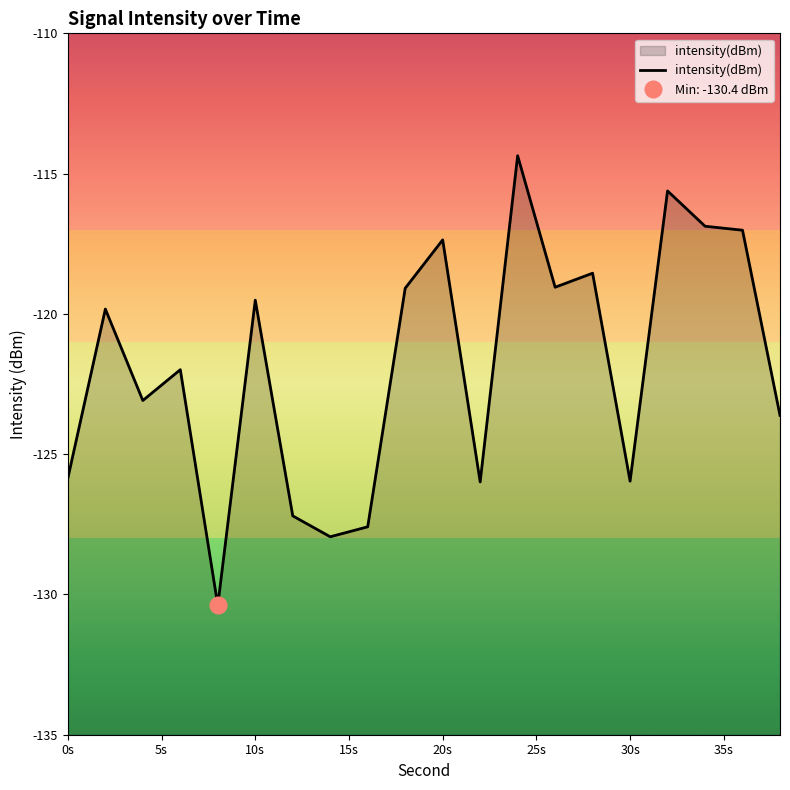

What is the minimum value for intensity(dBm)?

-130.4